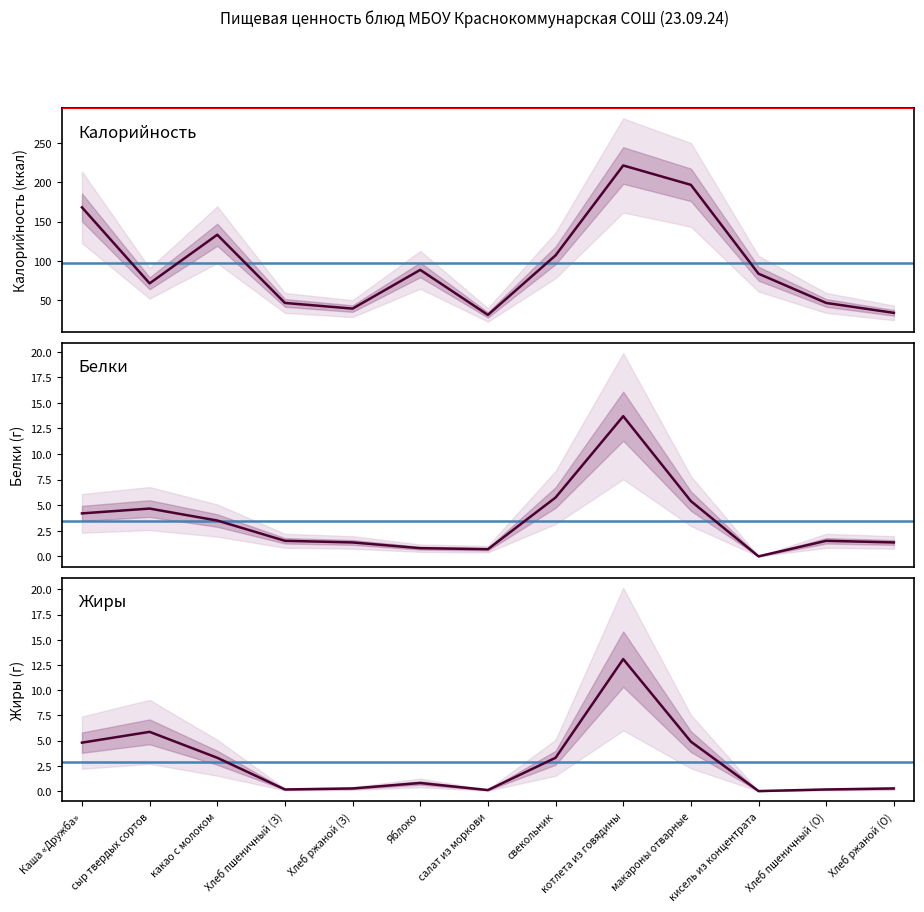

How many lines are shown in the chart?

3